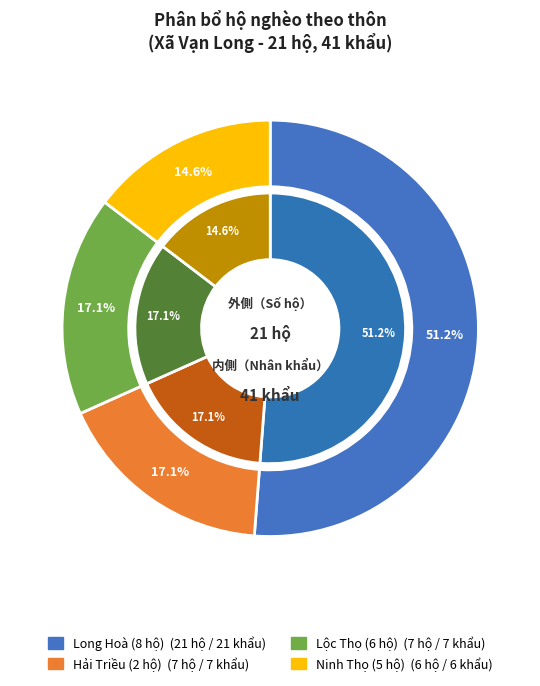

Between Hải Triều (2 hộ) and Ninh Thọ (5 hộ), which is larger?

Hải Triều (2 hộ)